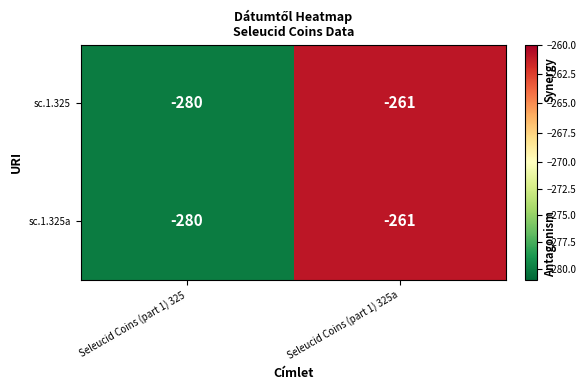

Is it true that sc.1.325a equals -365 at Seleucid Coins (part 1) 325a?

False